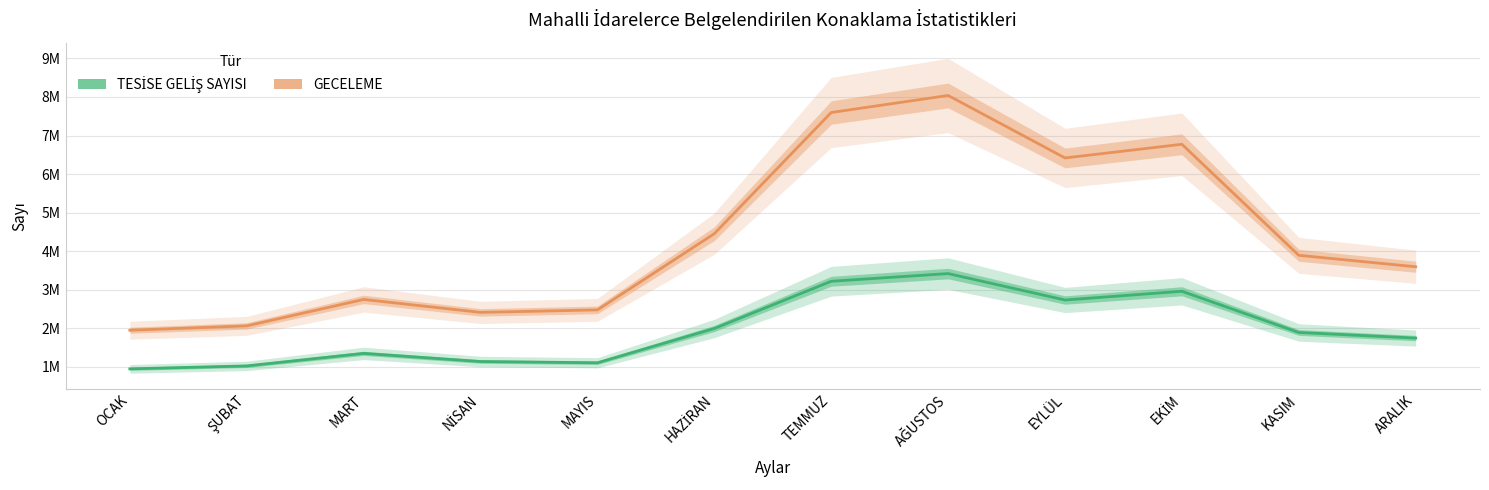

What is the difference between the maximum and minimum values in the GECELEME series?

6096522